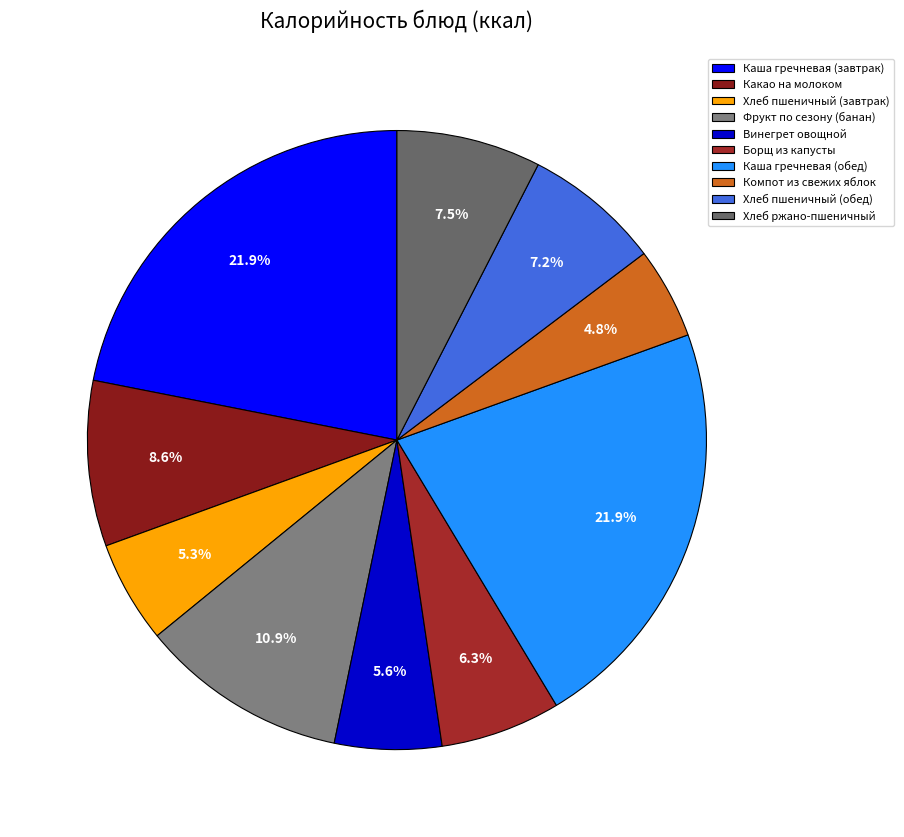

To the nearest percent, what percentage of the pie is Борщ из капусты?

6%